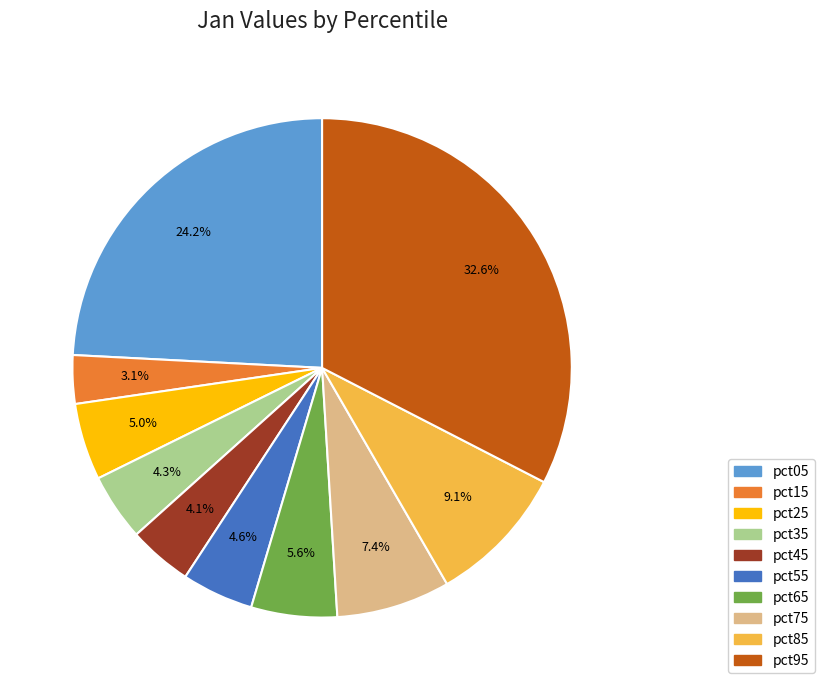

What is the largest slice in the pie chart?

pct95